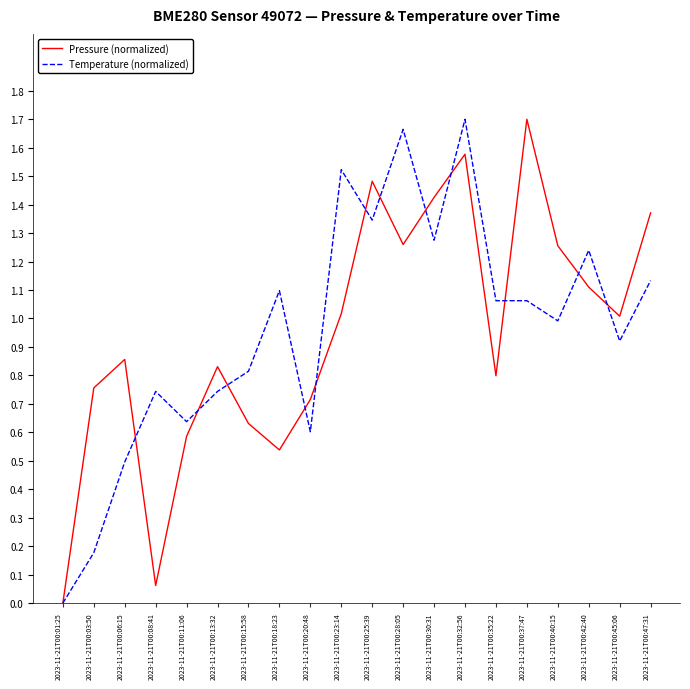

Rank the series at 2023-11-21T00:13:32 from highest to lowest value.

Pressure (normalized), Temperature (normalized)